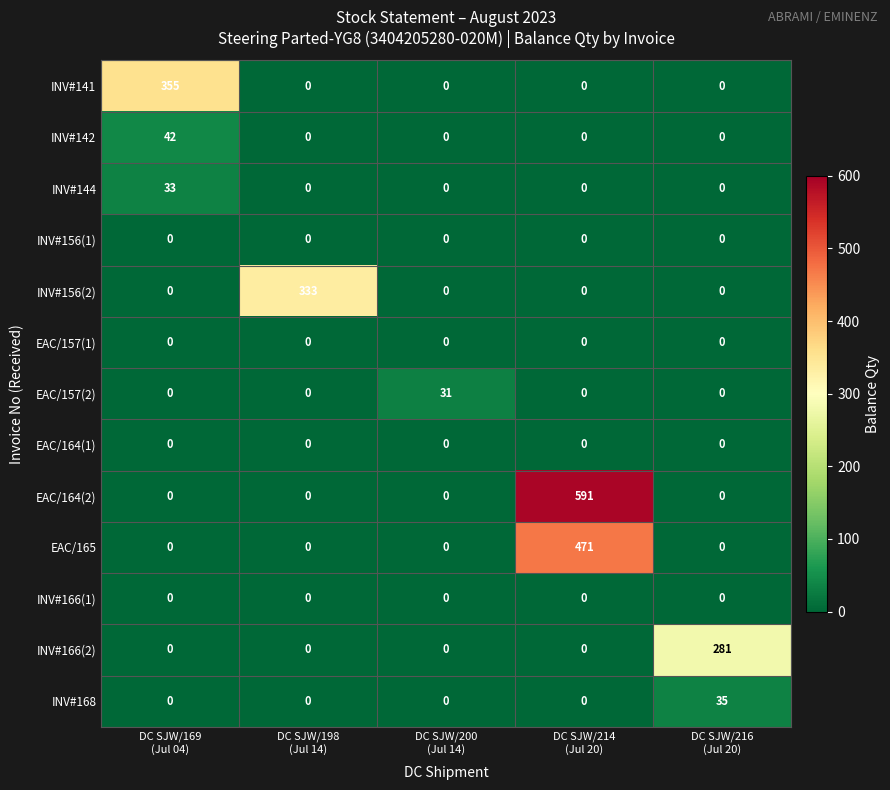

Which series has the widest spread of values?

EAC/164(2)